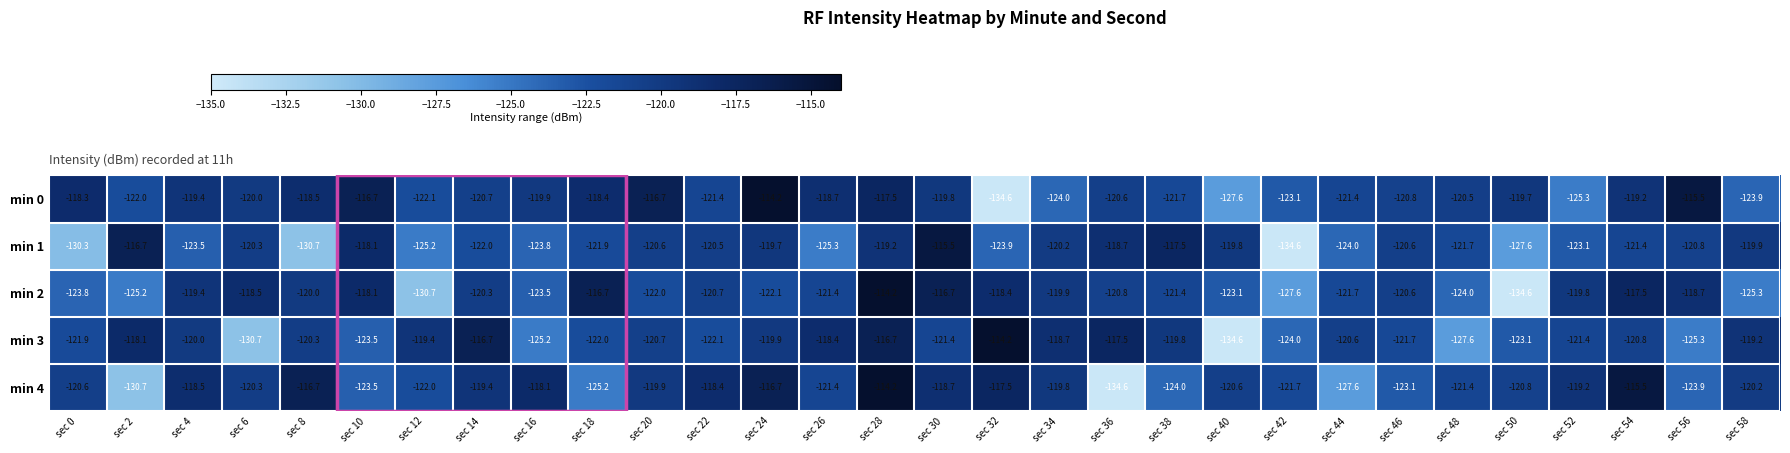

The min 4 series shows -55.6 at sec 16. True or false?

False